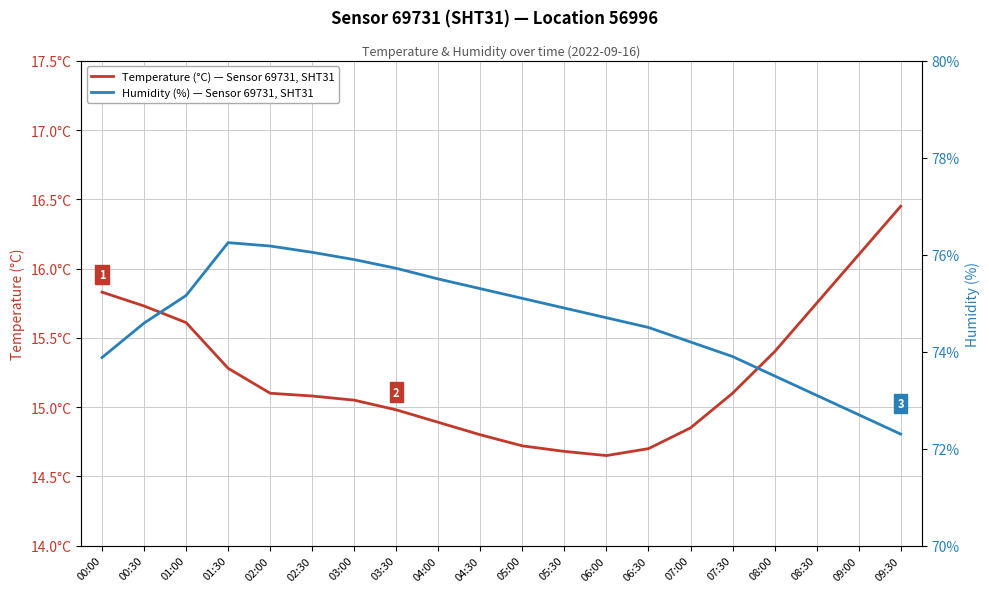

What is the label of the 8th point from the right?

06:00